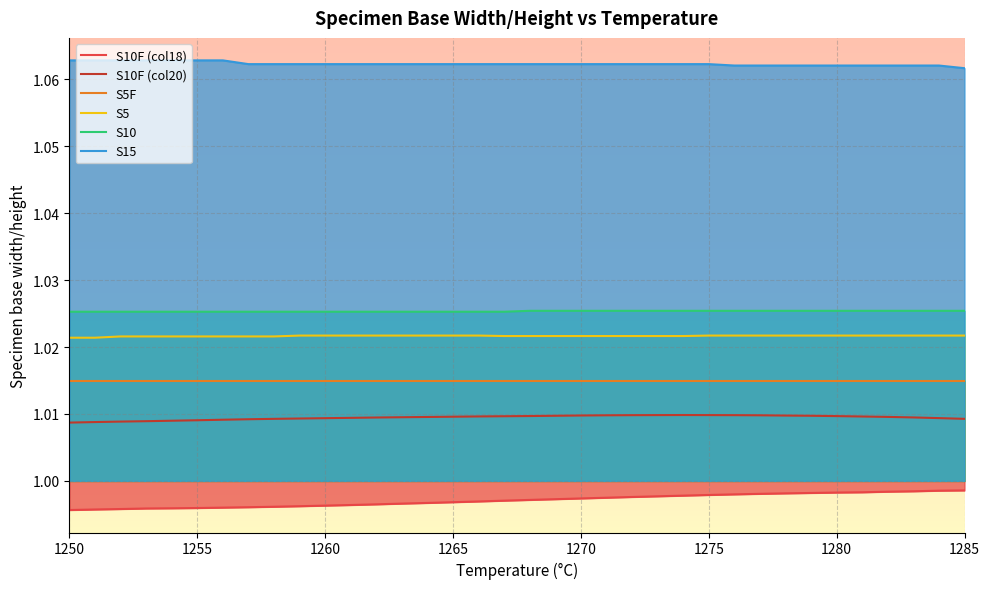

What is the total value across all series at 1280?

6.1